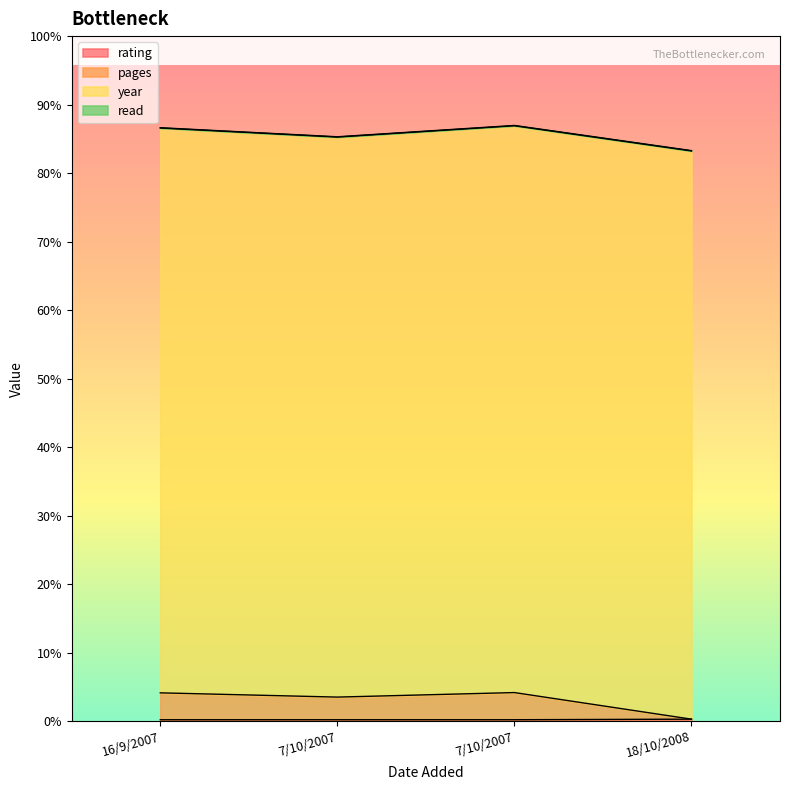

True or false: rating and pages cross at least once.

False